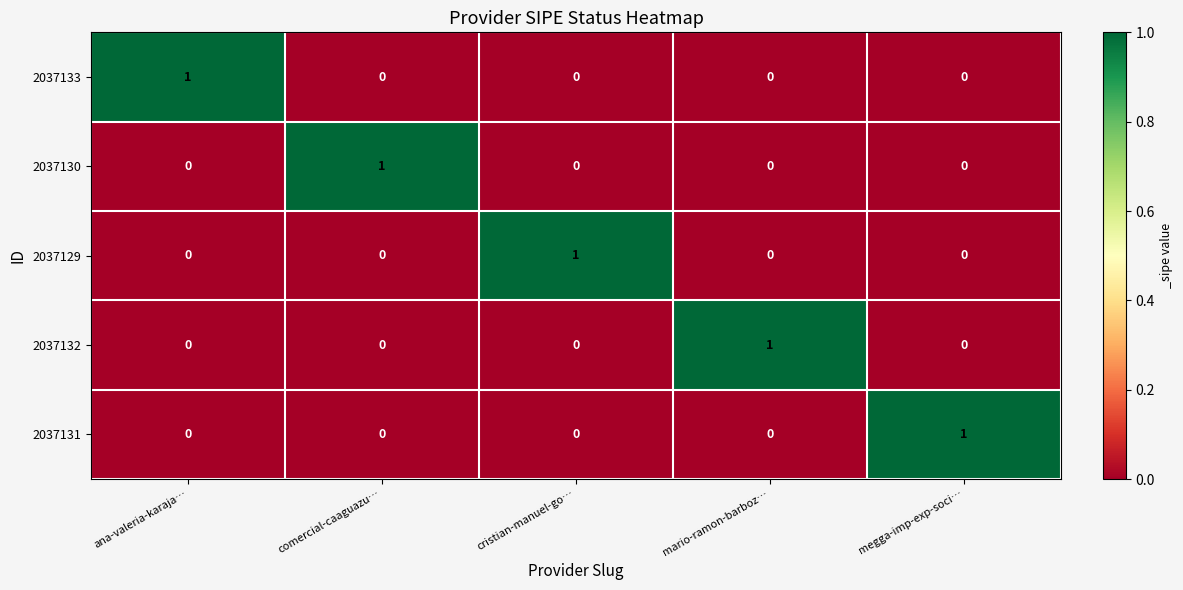

At which label does 2037133 reach its peak?

ana-valeria-karaja…